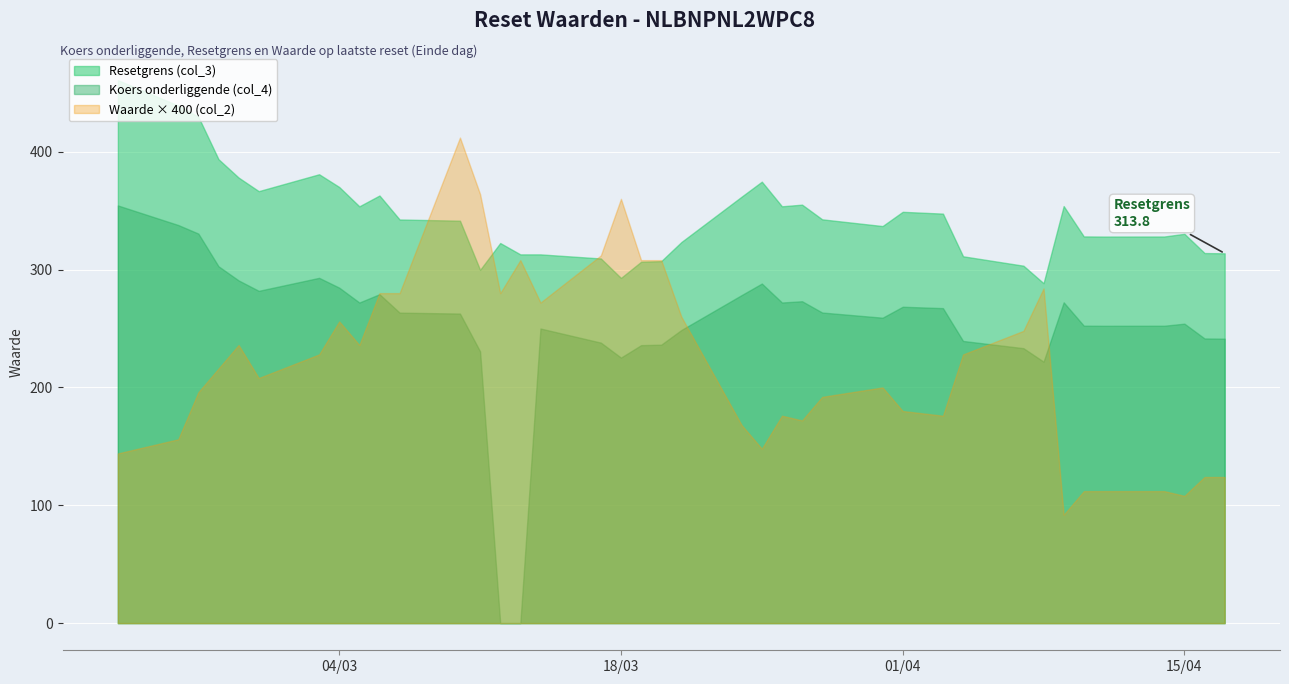

True or false: Resetgrens (col_3) and Koers onderliggende (col_4) intersect in this chart.

False